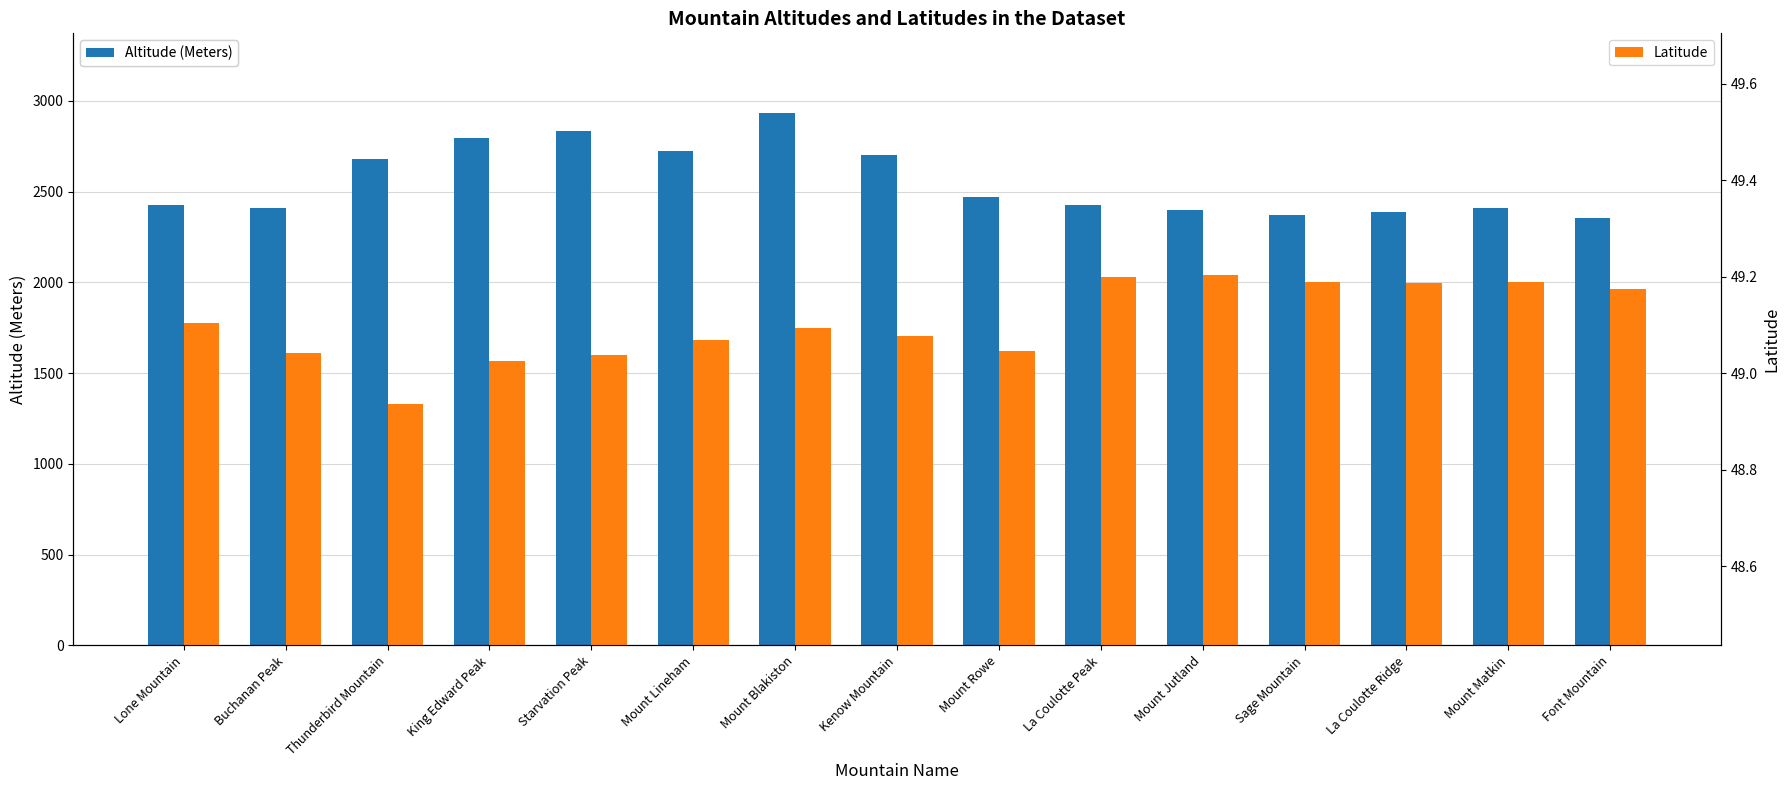

List the series in order of their overall mean, highest first.

Altitude (Meters), Latitude